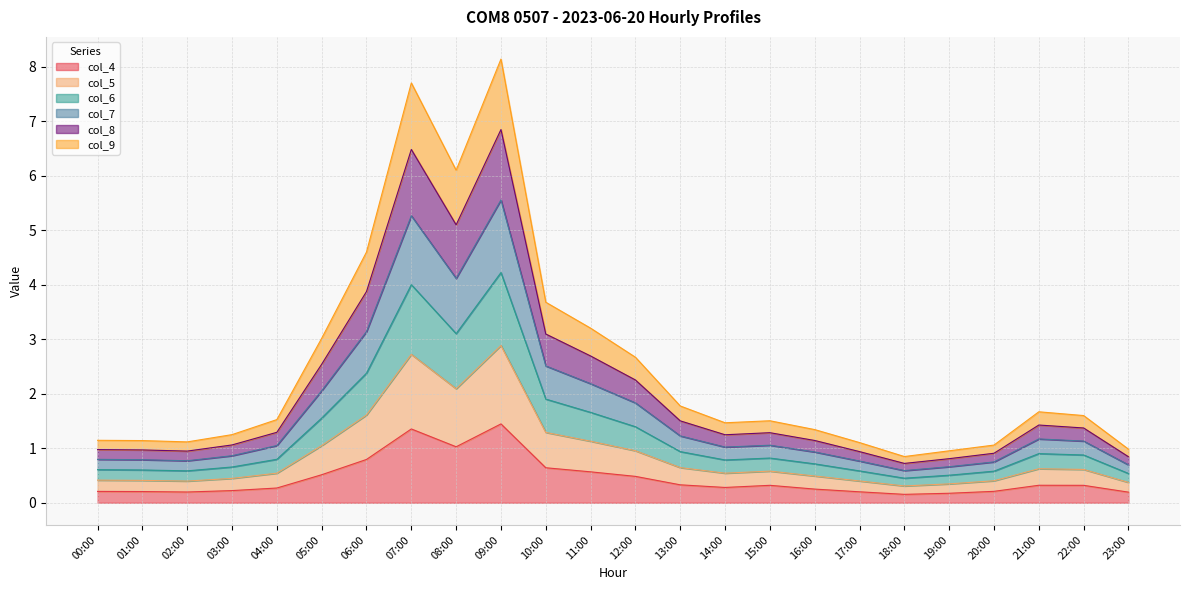

How many interior local peaks does the col_6 series have?

4